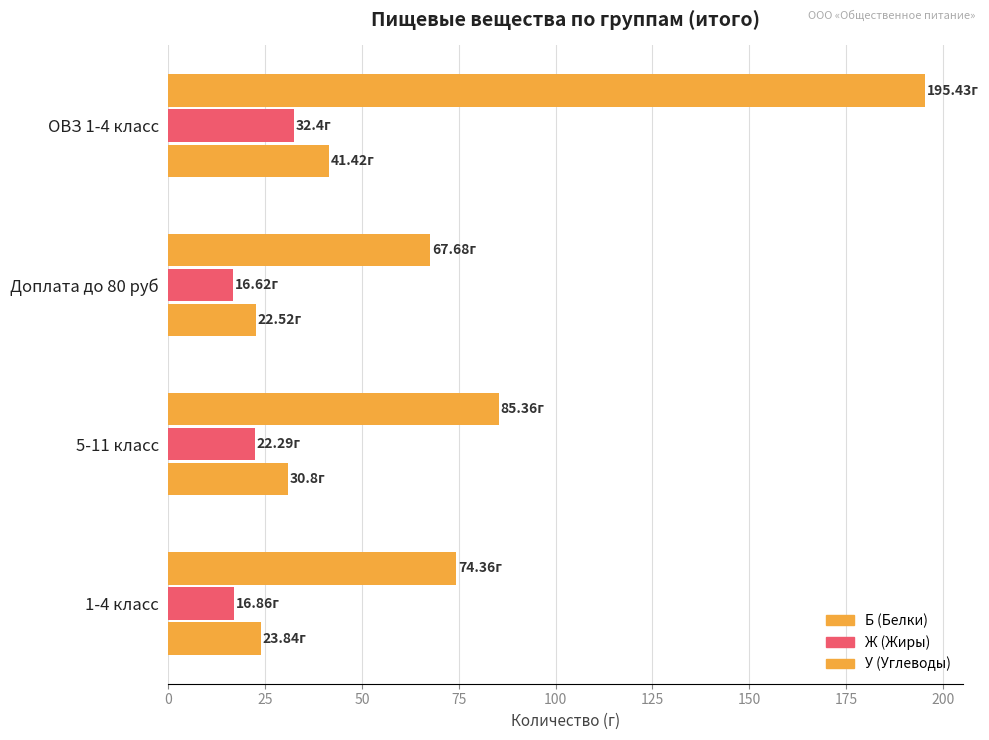

How many categories are shown in the chart?

4